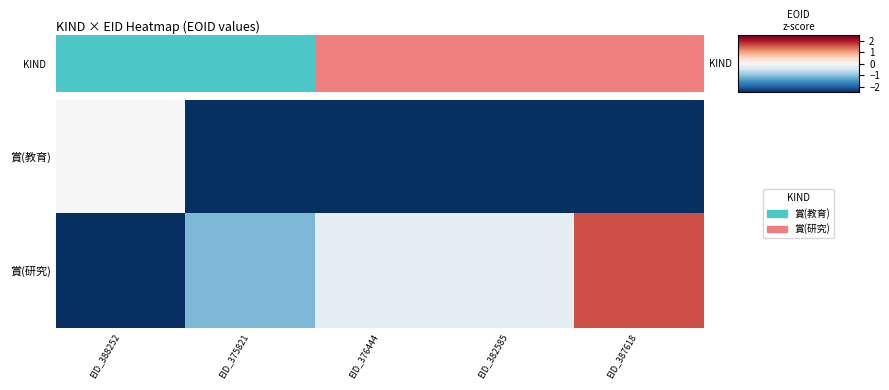

Reading left to right, extract all data points from this chart.

賞(教育): EID_388252=0.0	EID_375821=-2.5	EID_376444=-2.5	EID_382585=-2.5	EID_387618=-2.5
賞(研究): EID_388252=-2.5	EID_375821=-1.1	EID_376444=-0.2	EID_382585=-0.2	EID_387618=1.6